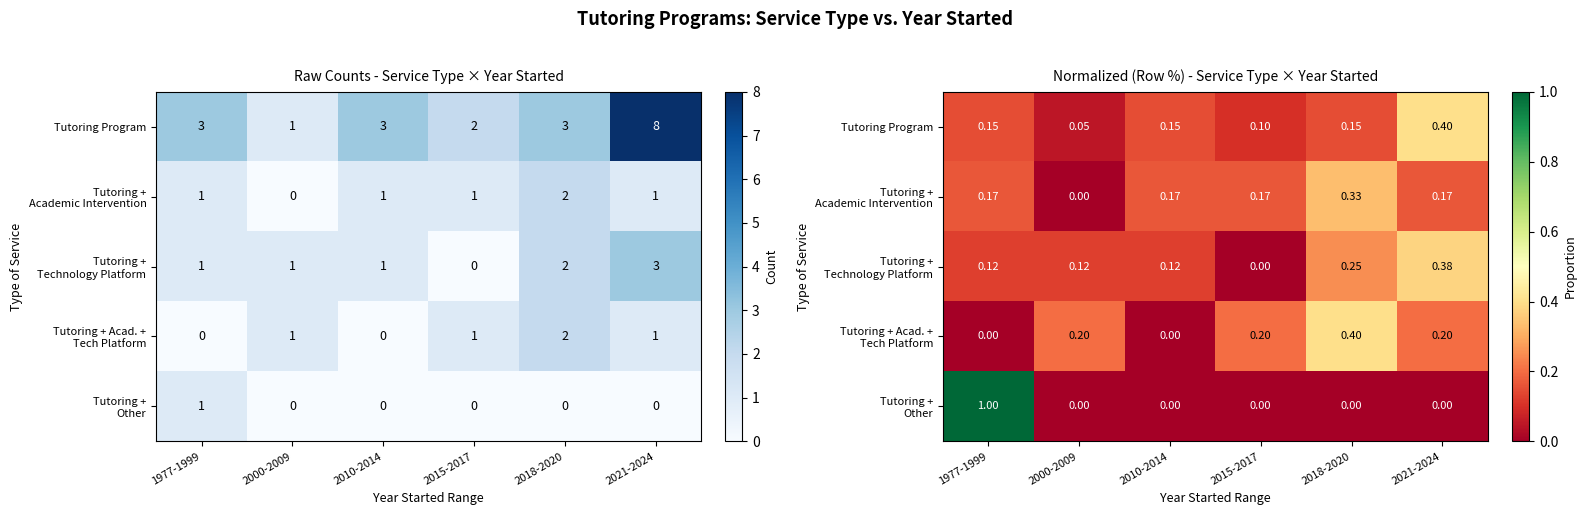

Which label corresponds to the largest value in the chart?

1977-1999